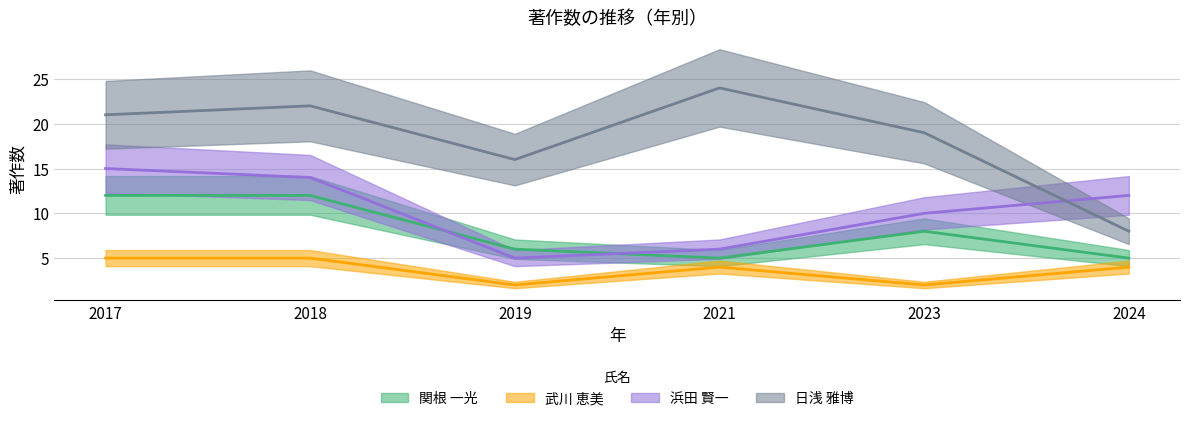

What is the difference between the second highest and minimum values in the 関根 一光 series?

7